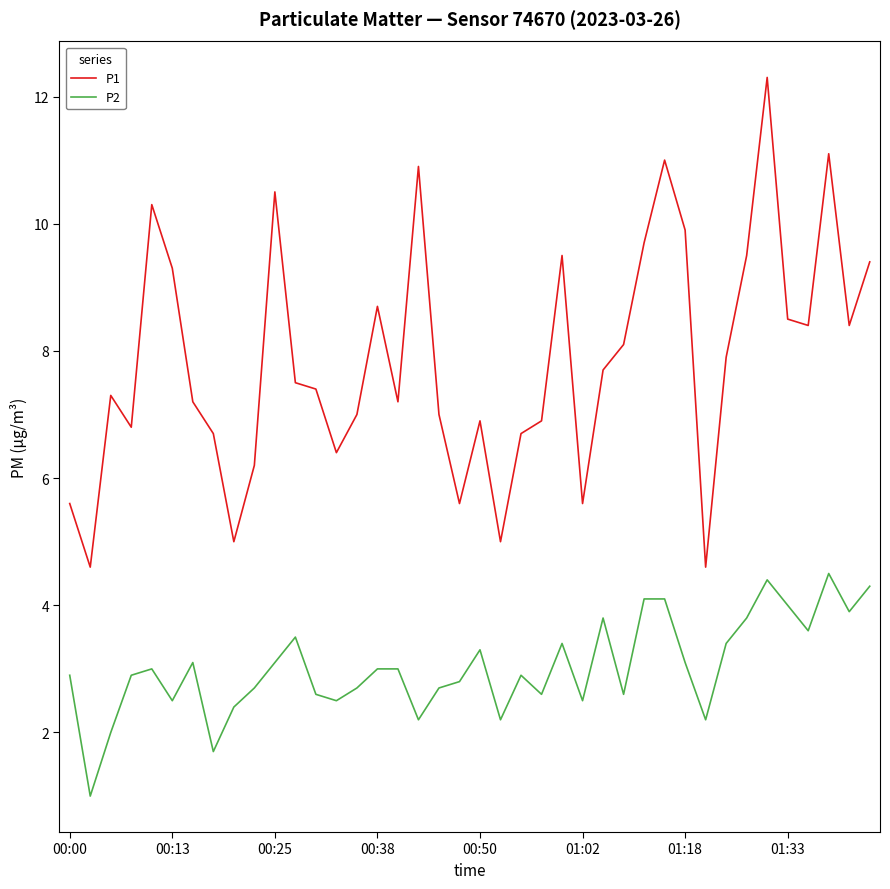

Which series has the widest spread of values?

P1